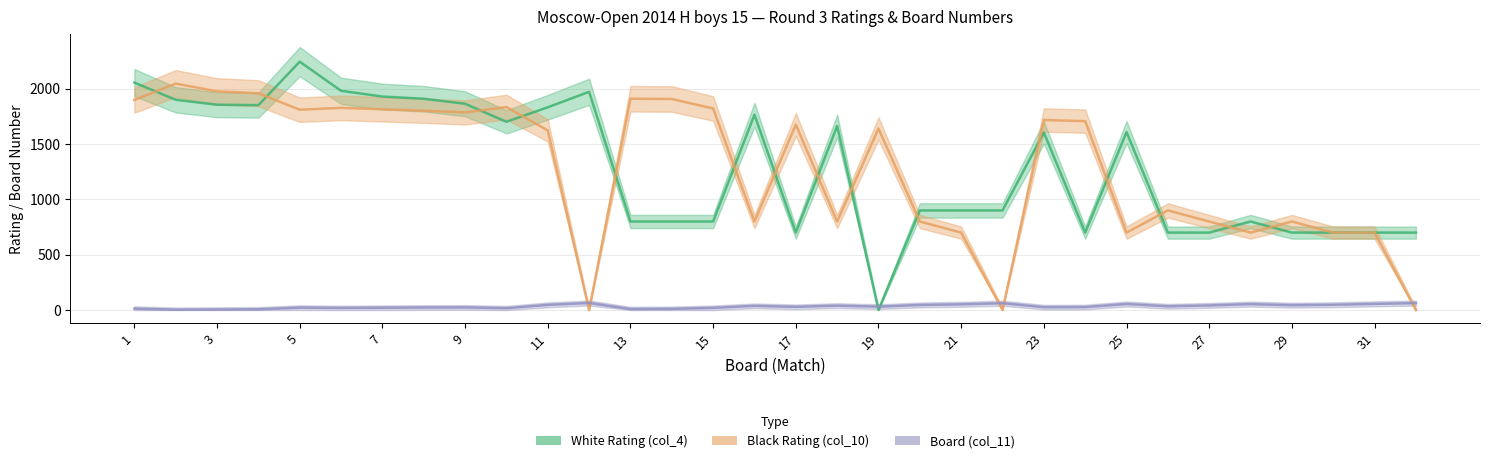

The value of Black Rating (col_10) at 11 is 2747. True or false?

False